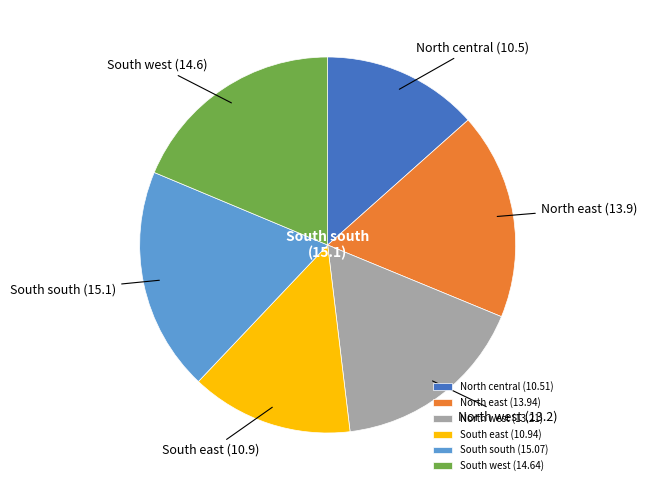

Do South east (10.94) and South south (15.07) together represent more than half of the pie?

No